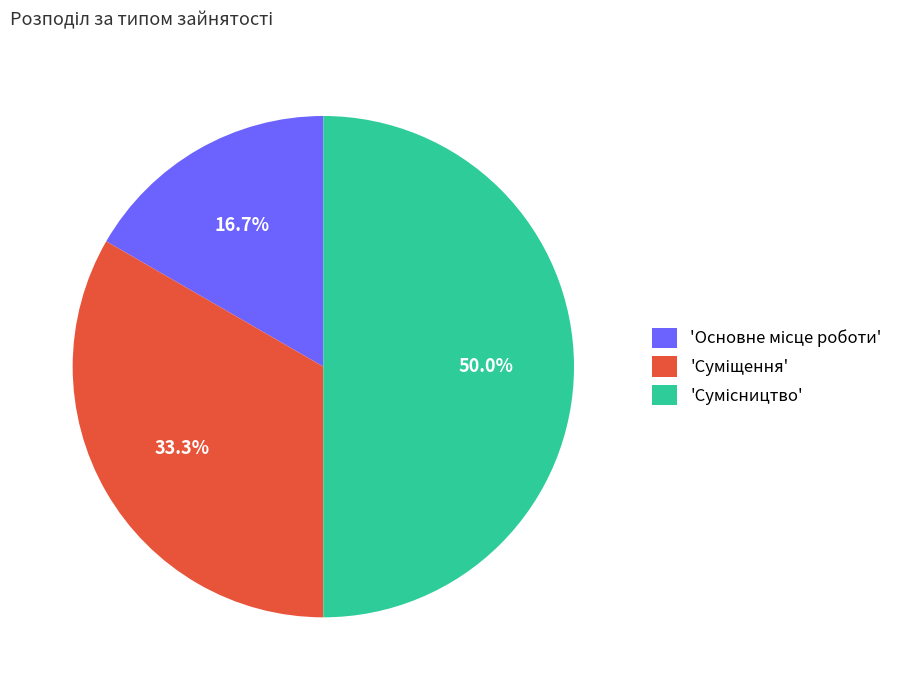

To the nearest percent, what is the difference between the largest and smallest slice percentages?

33%